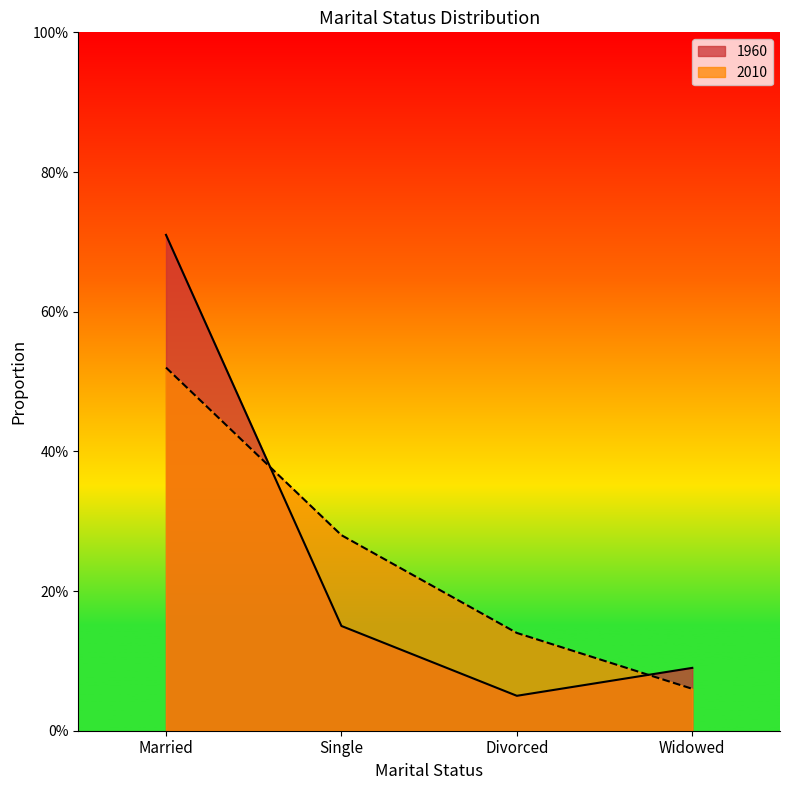

What is the lowest value of the 1960 series?

0.1